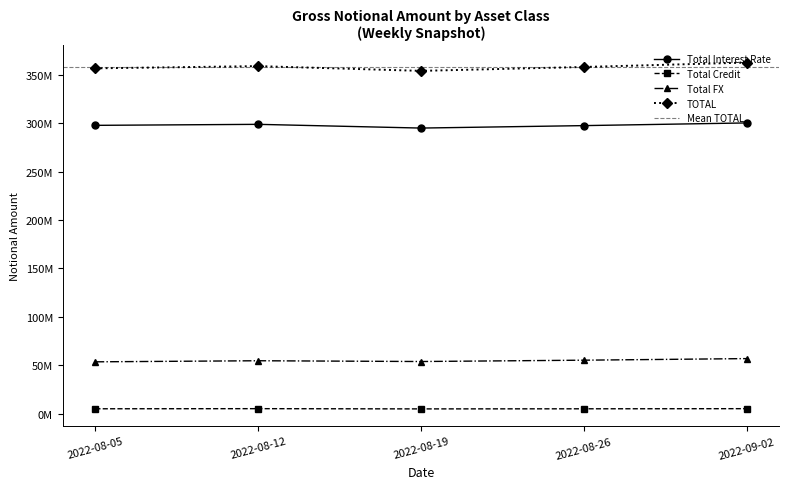

Which series has the largest total across all categories?

TOTAL